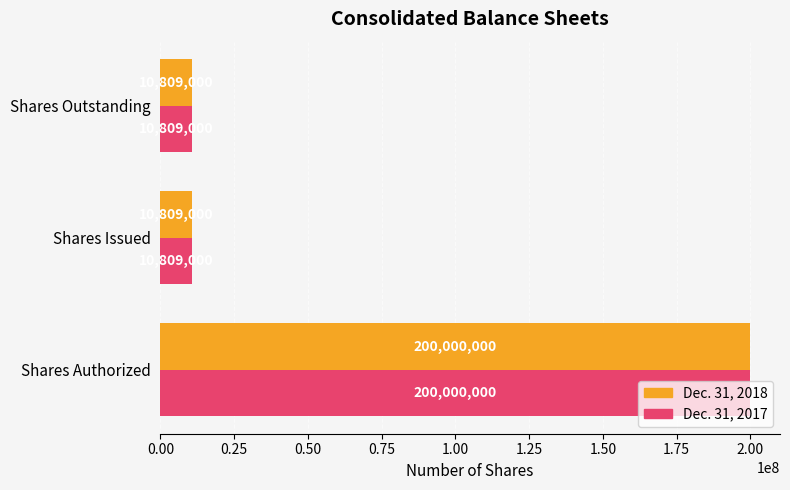

How many Dec. 31, 2017 values are between 10809000 and 200000000?

3